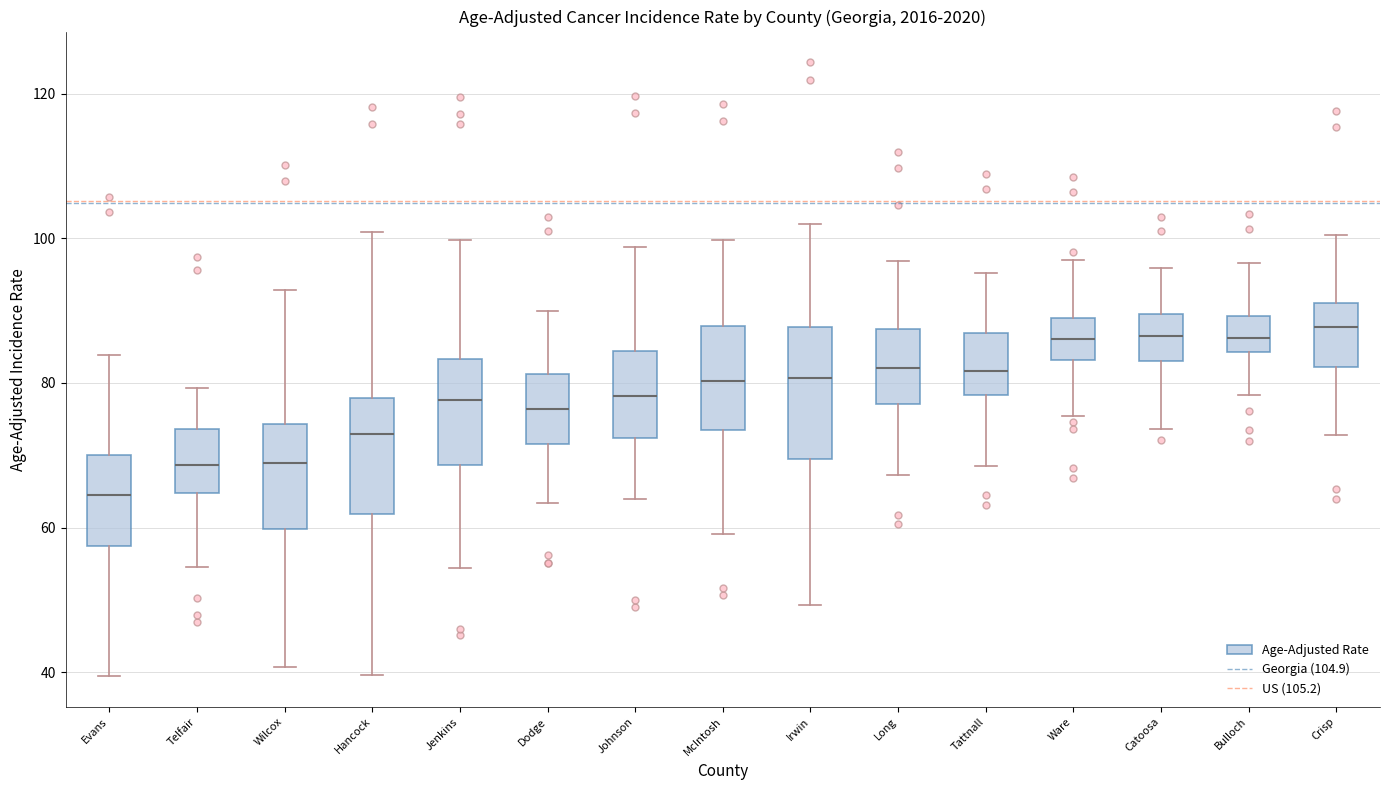

Reading left to right, transcribe this box plot: for each box, give where its median line is, the range the box spans, and where its two whiskers end, as read against the y-axis. The values are not printed on the chart, so give them approximately, as read against the axis.

Evans: median 64, box 58 to 70, whiskers 40 to 84
Telfair: median 68, box 64 to 74, whiskers 54 to 80
Wilcox: median 68, box 60 to 74, whiskers 40 to 92
Hancock: median 72, box 62 to 78, whiskers 40 to 100
Jenkins: median 78, box 68 to 84, whiskers 54 to 100
Dodge: median 76, box 72 to 82, whiskers 64 to 90
Johnson: median 78, box 72 to 84, whiskers 64 to 98
McIntosh: median 80, box 74 to 88, whiskers 60 to 100
Irwin: median 80, box 70 to 88, whiskers 50 to 102
Long: median 82, box 78 to 88, whiskers 68 to 96
Tattnall: median 82, box 78 to 86, whiskers 68 to 96
Ware: median 86, box 84 to 88, whiskers 76 to 98
Catoosa: median 86, box 84 to 90, whiskers 74 to 96
Bulloch: median 86, box 84 to 90, whiskers 78 to 96
Crisp: median 88, box 82 to 92, whiskers 72 to 100